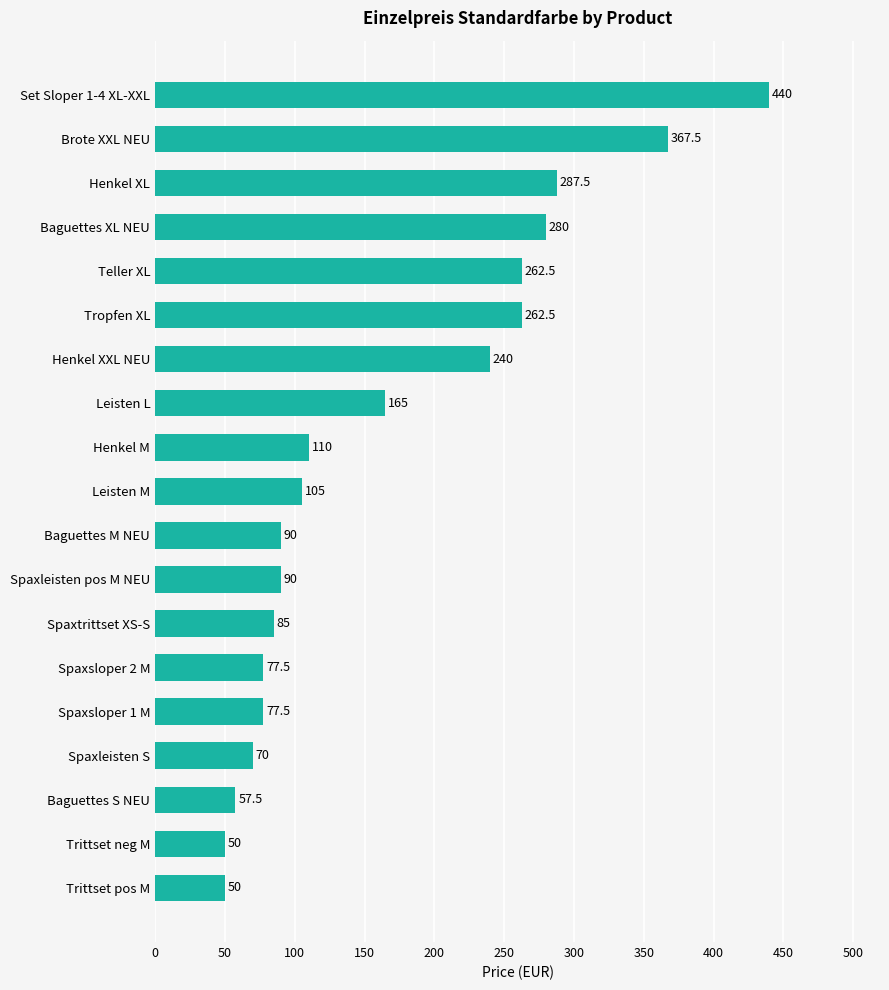

What is the difference between the values at Spaxleisten pos M NEU and Trittset pos M?

40.0